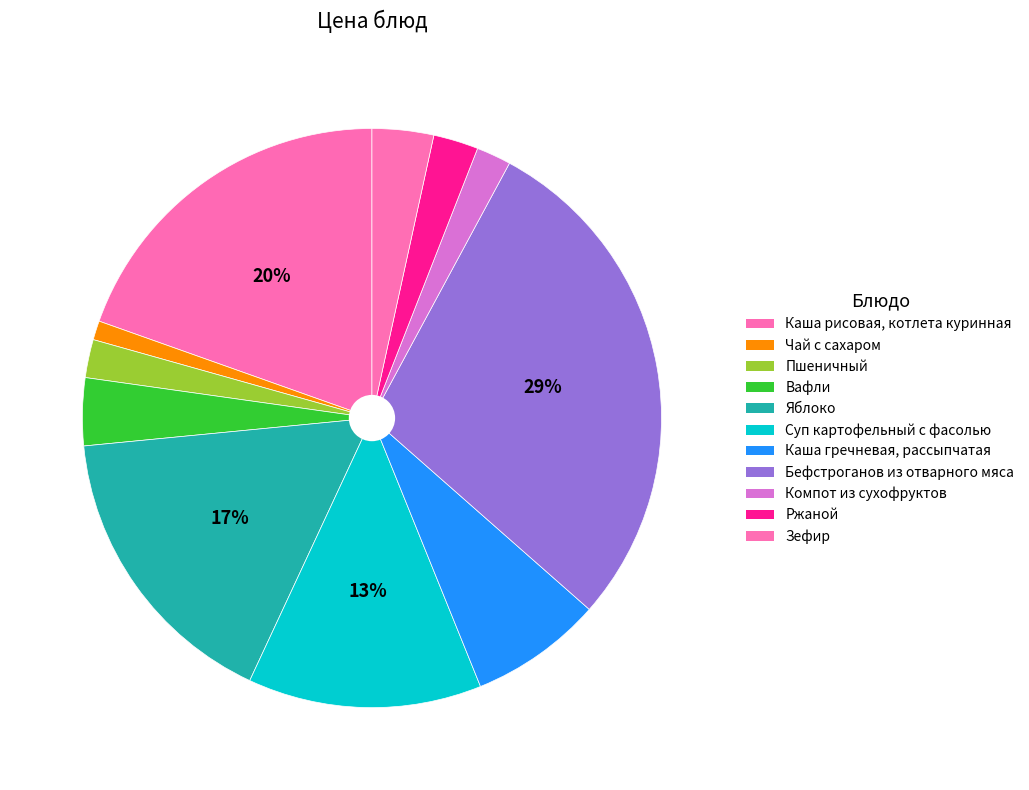

Count the number of slices in the pie.

11